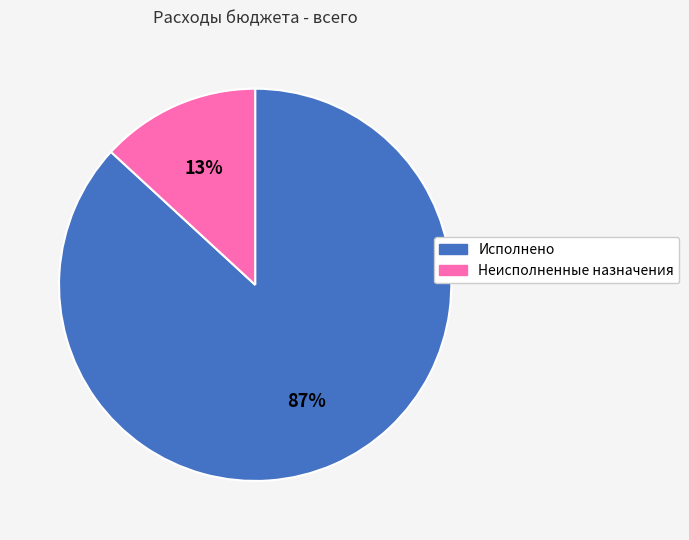

True or false: Неисполненные назначения accounts for 13% of the total.

True